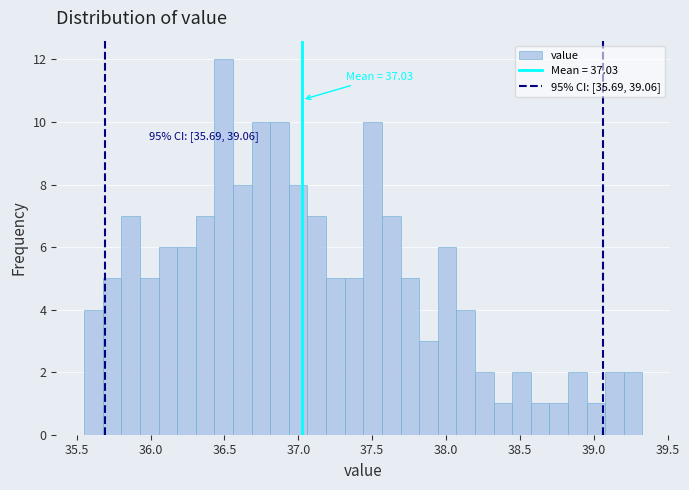

Read against the x-axis, roughly where is the centre of the tallest bar?

36.50